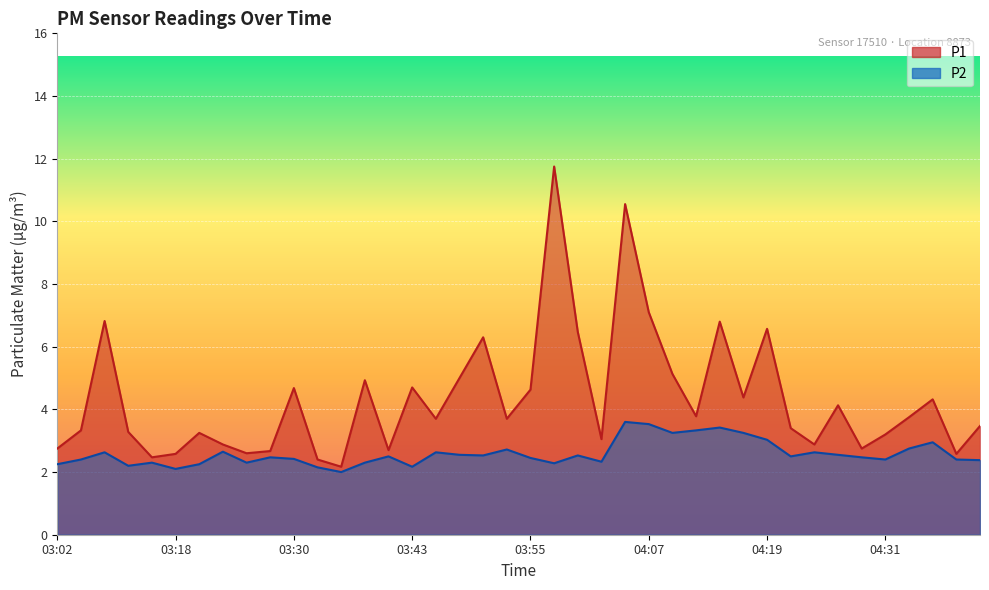

At how many categories does at least one series exceed 5?

9